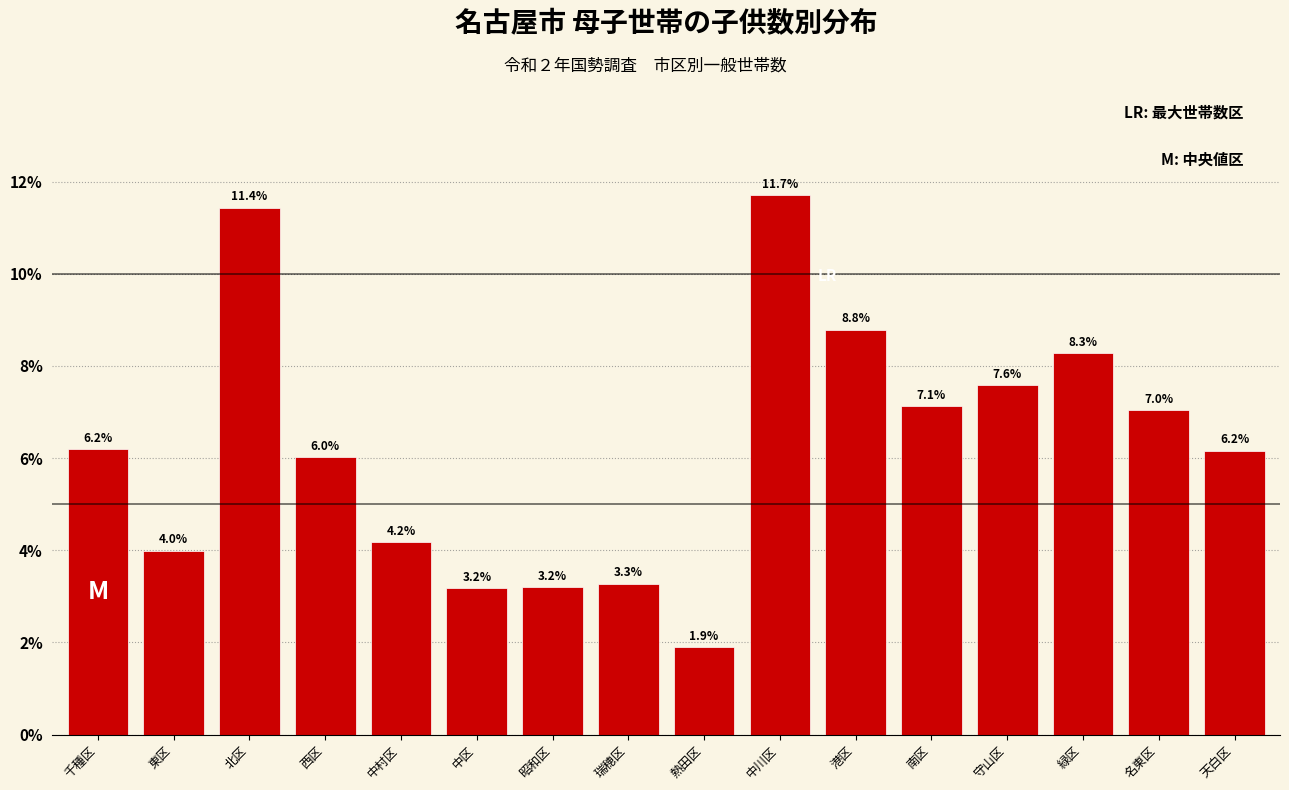

Reading right to left, what are all the values shown in this chart?

6.2	7.0	8.3	7.6	7.1	8.8	11.7	1.9	3.3	3.2	3.2	4.2	6.0	11.4	4.0	6.2